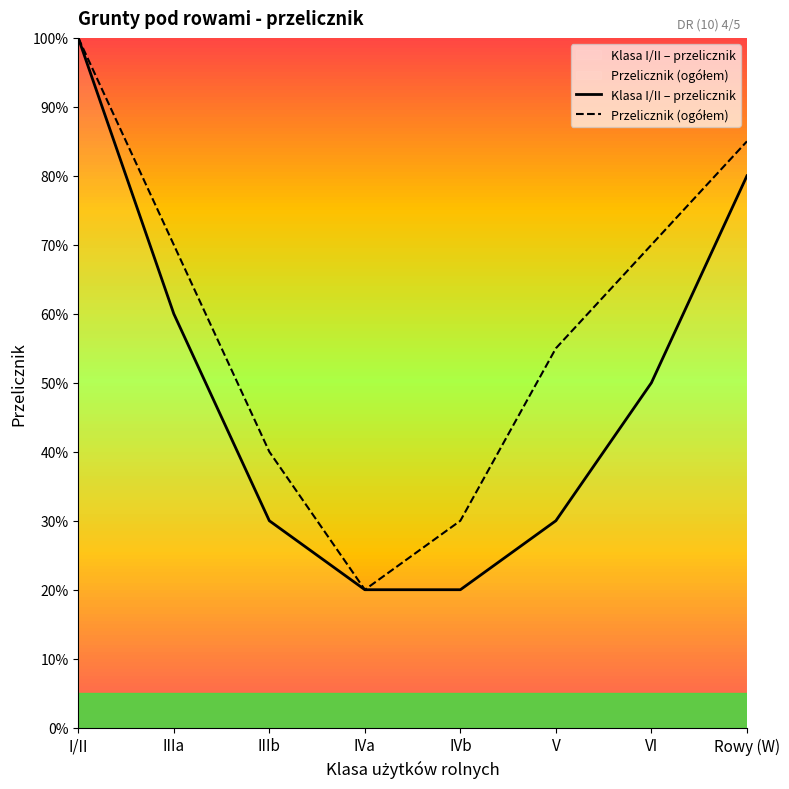

What is the difference between the Przelicznik (ogółem) values at IVb and IIIa?

40.0